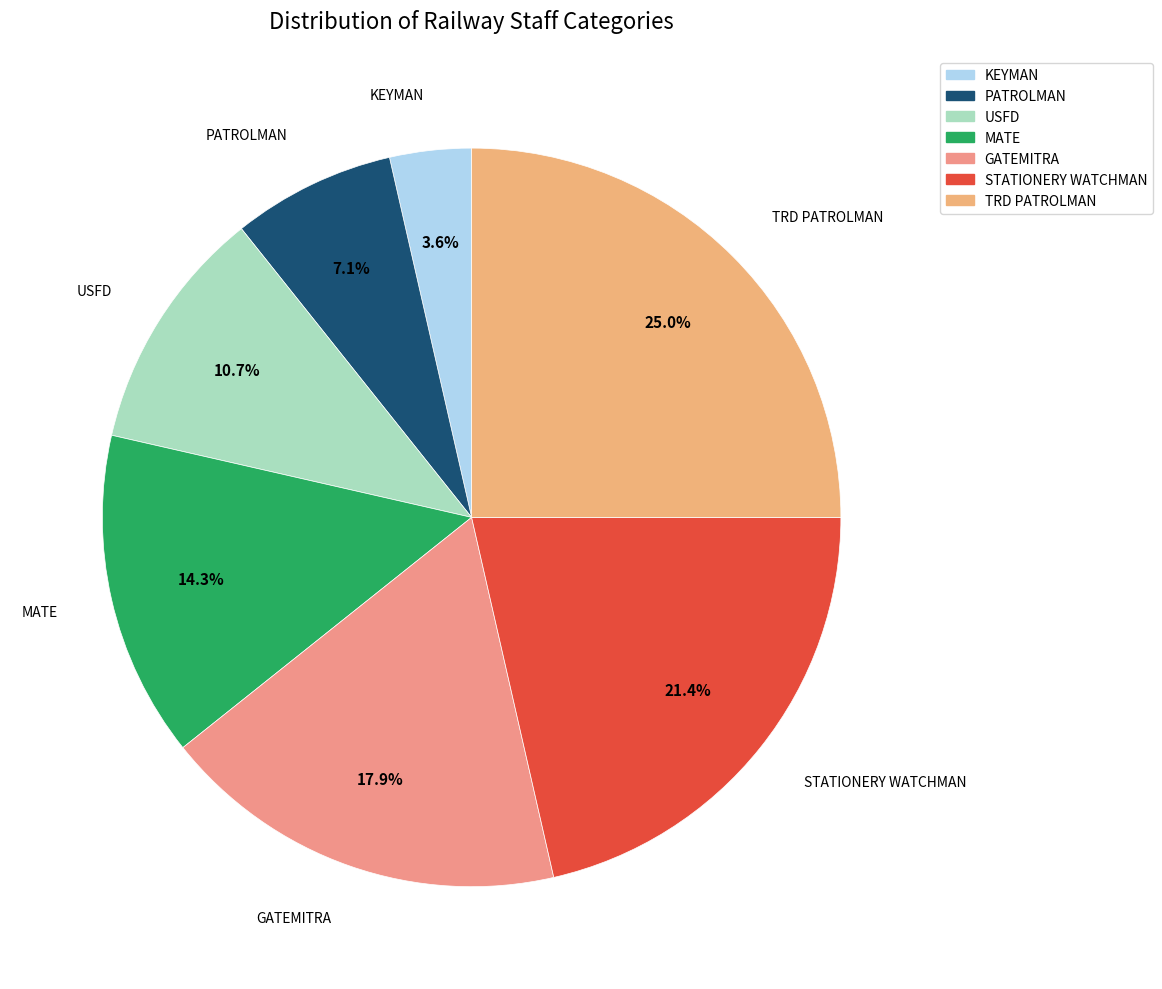

What is the ratio of the value at PATROLMAN to the value at TRD PATROLMAN?

0.3